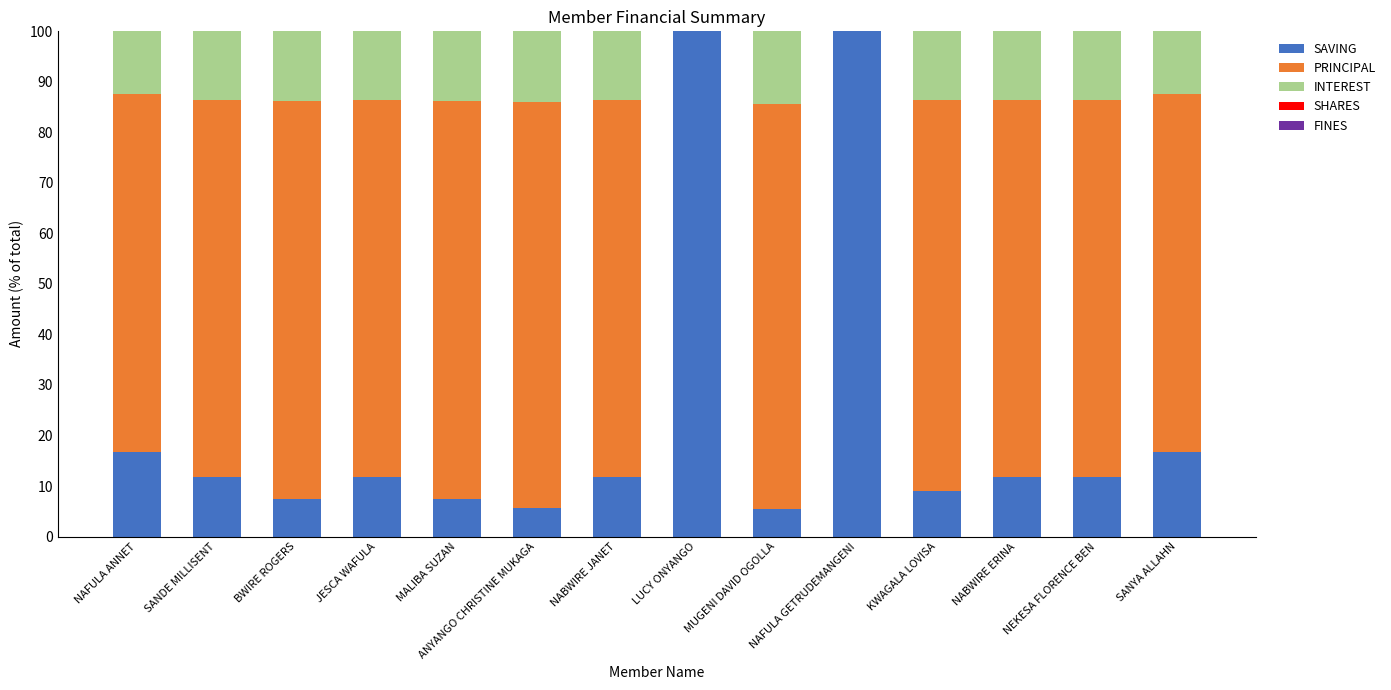

How many series are shown in this chart?

3